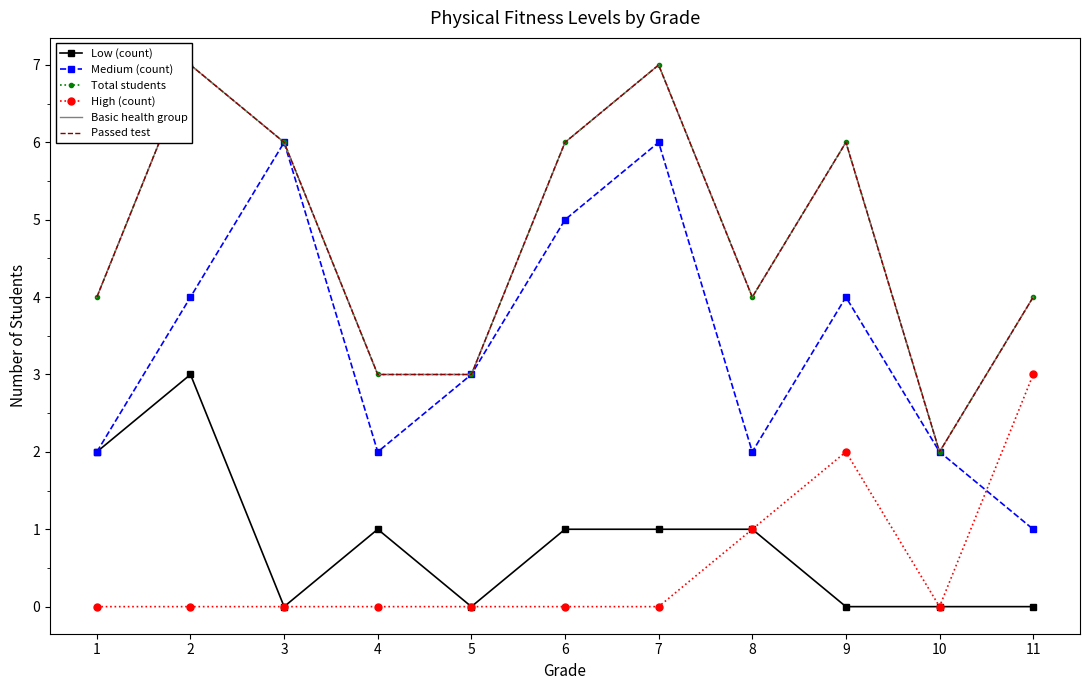

Count the number of categories in the chart.

11